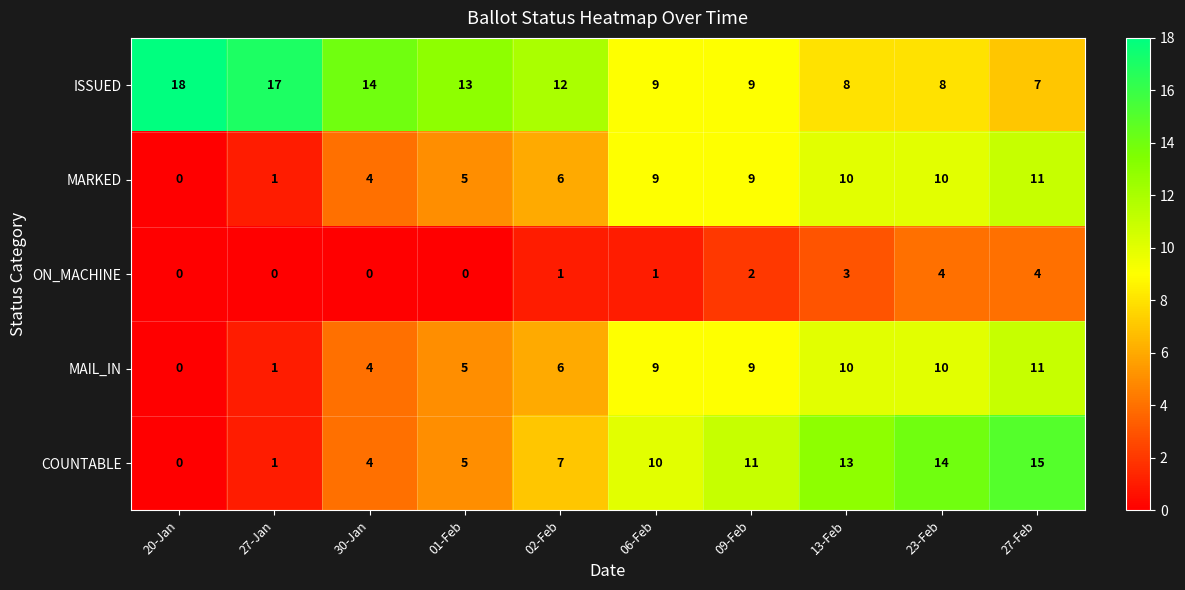

Between 01-Feb and 23-Feb, which series saw the biggest shift?

COUNTABLE